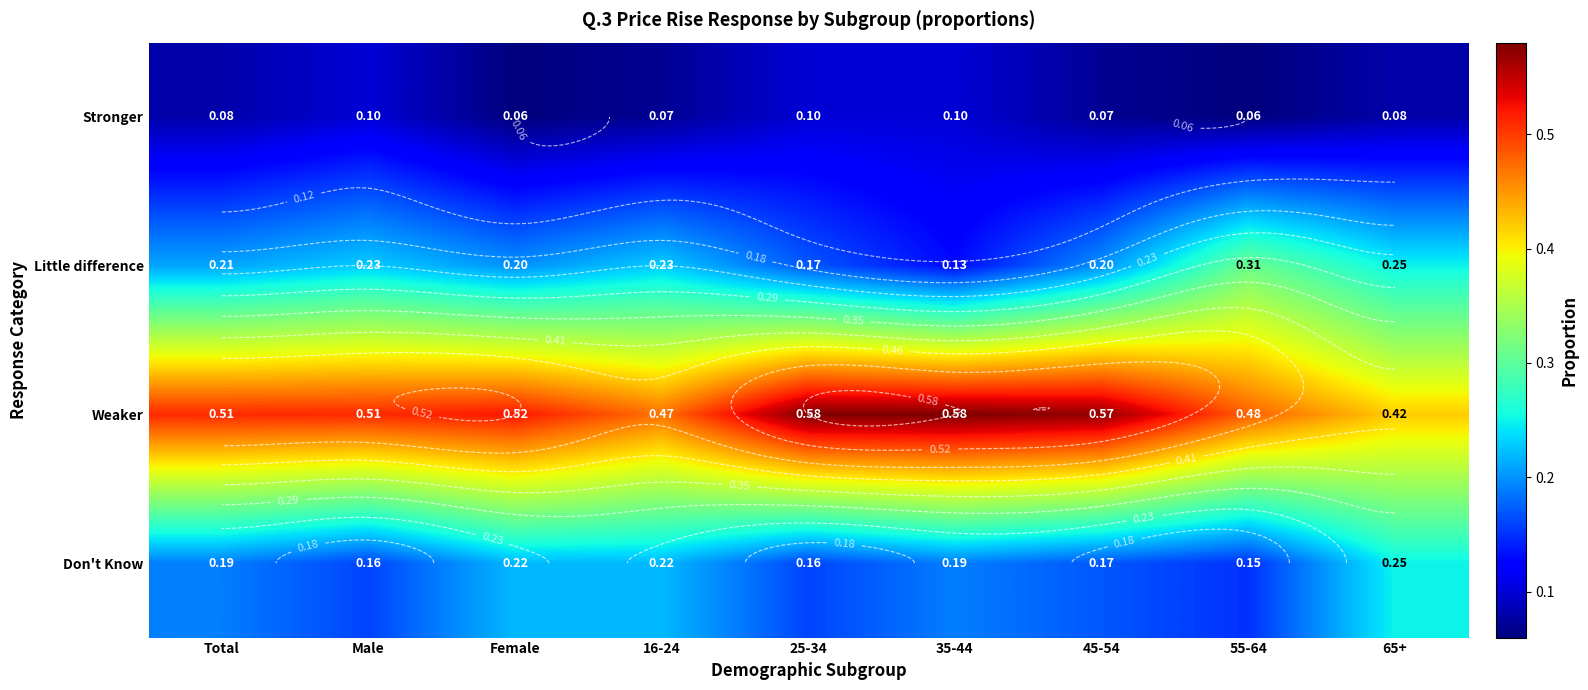

True or false: Weaker has a value of 0.6 at 35-44.

True